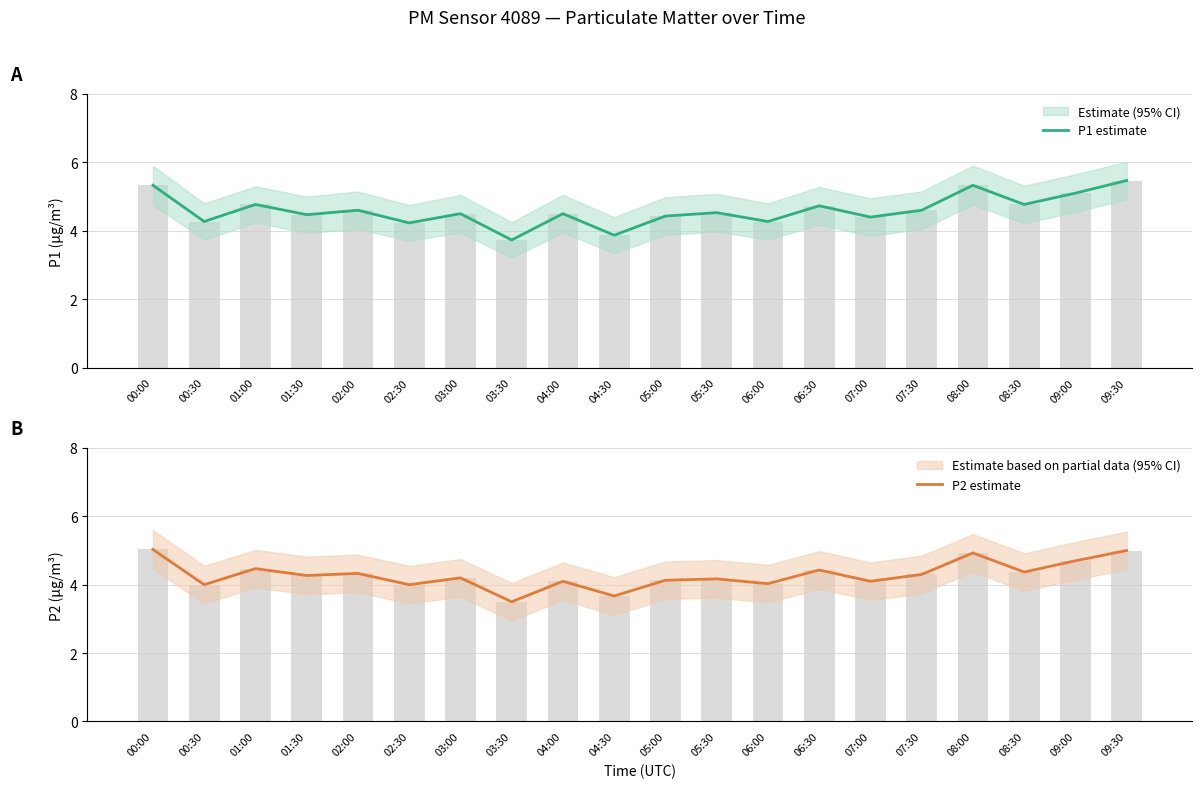

How many values in the P1 estimate series exceed 4?

18